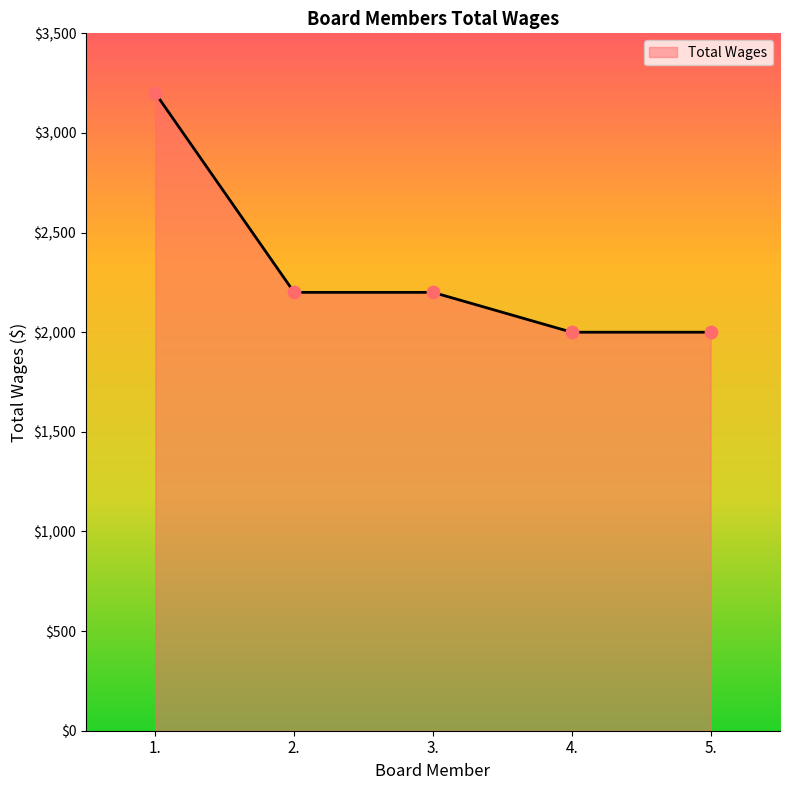

Which has a higher value, 2. or 1.?

1.